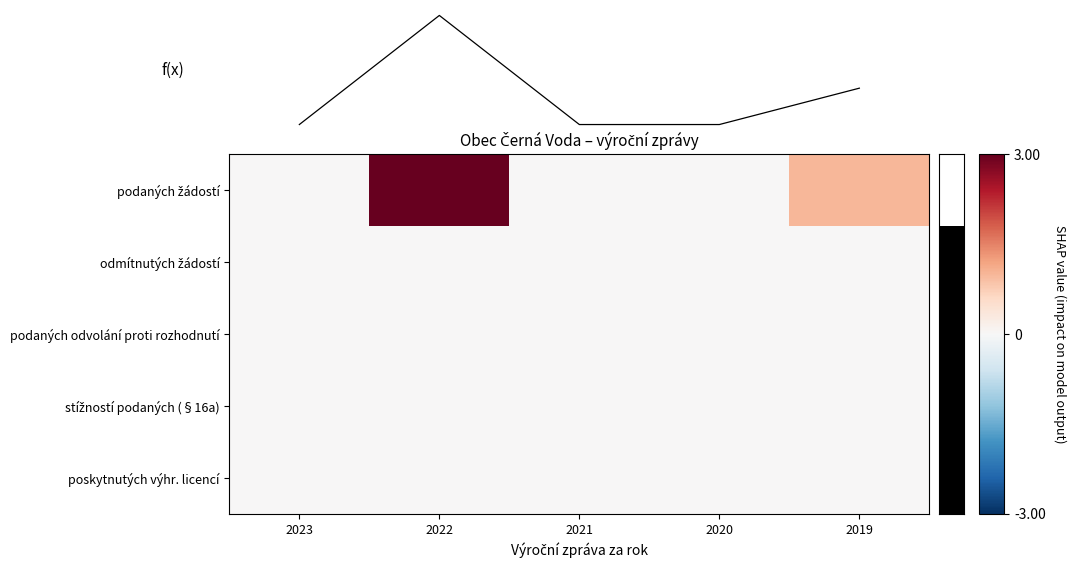

Count the podaných žádostí values in the range 0 to 1.

4